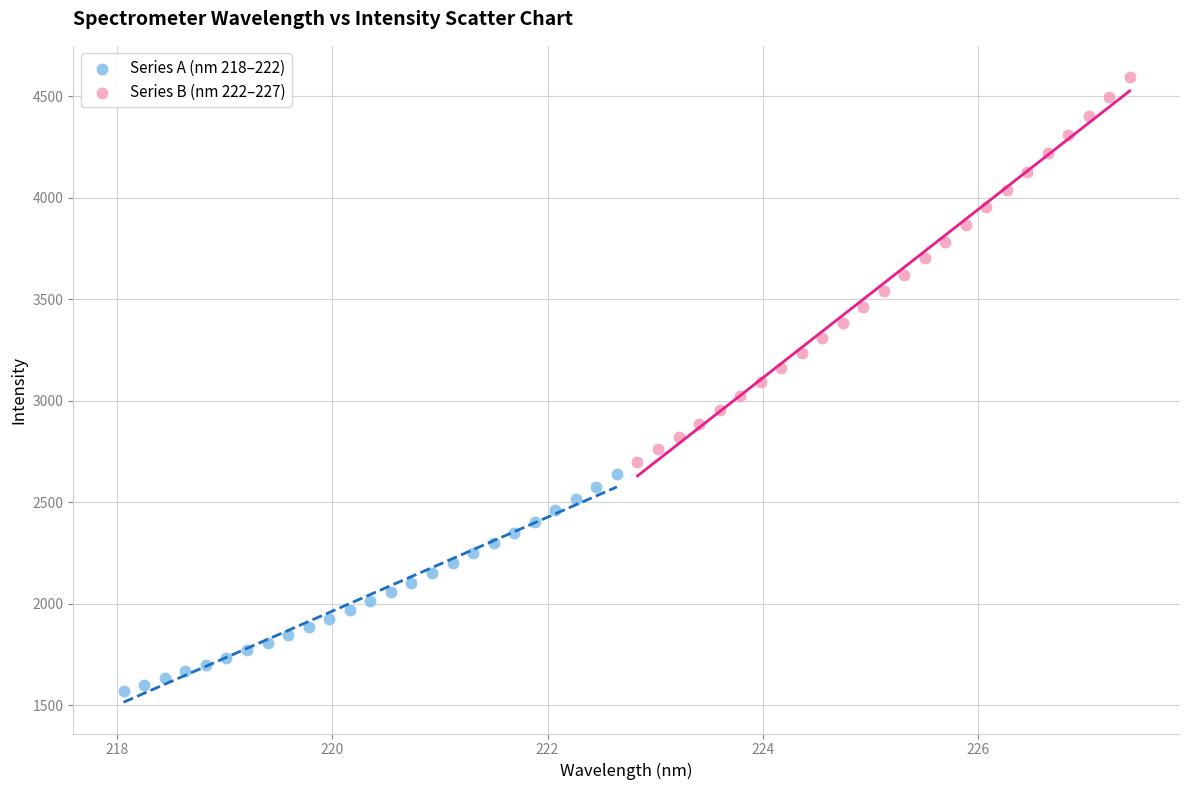

Which series contains the lowest Y value?

Series A (nm 218–222)